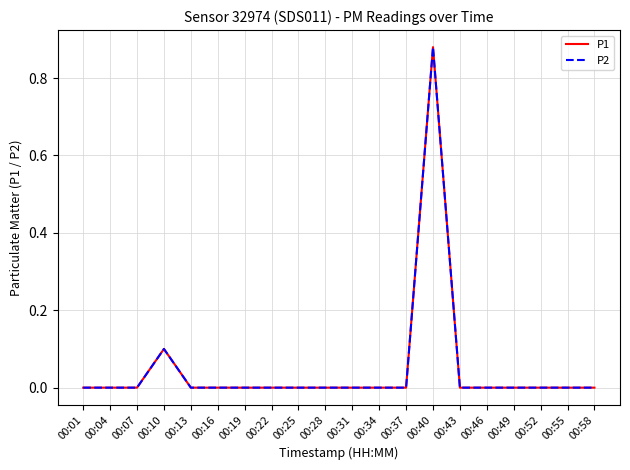

Is the value of P1 at 00:55 greater than the value of P2 at 00:28?

No